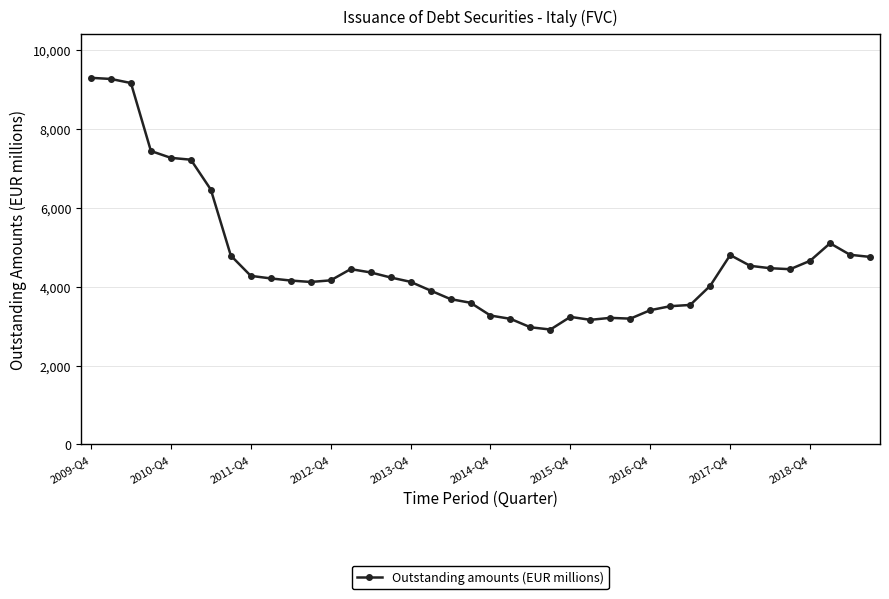

What is the smallest value displayed?

2918